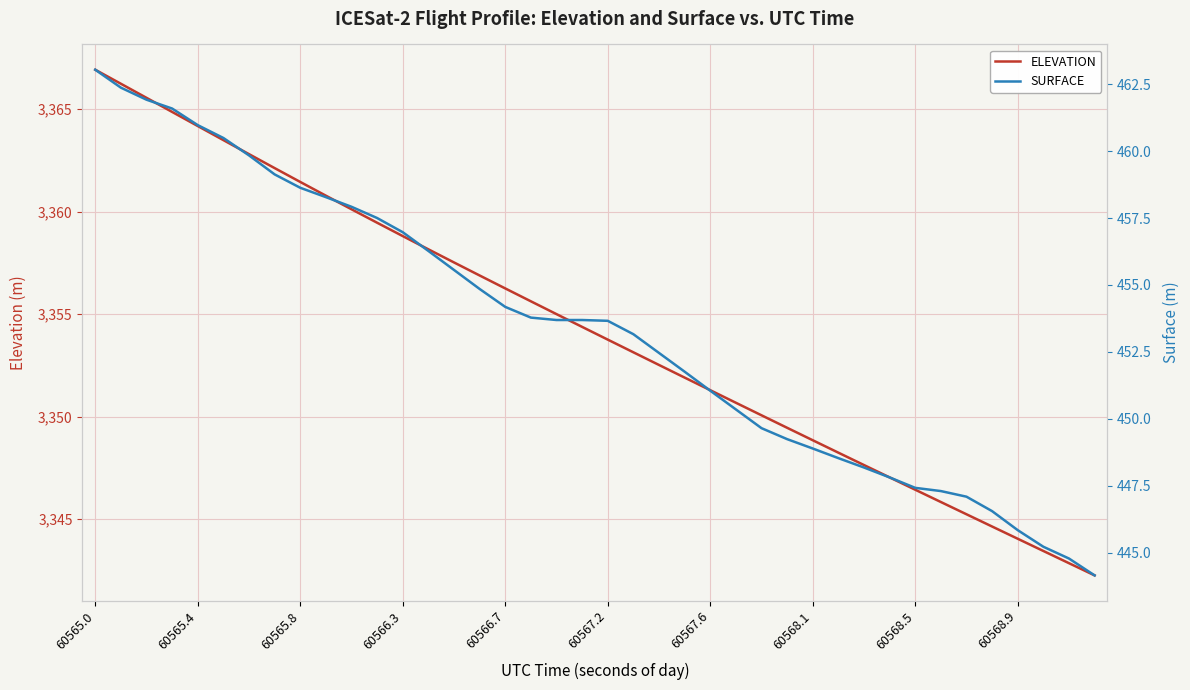

What is the maximum value shown in the chart?

3366.9